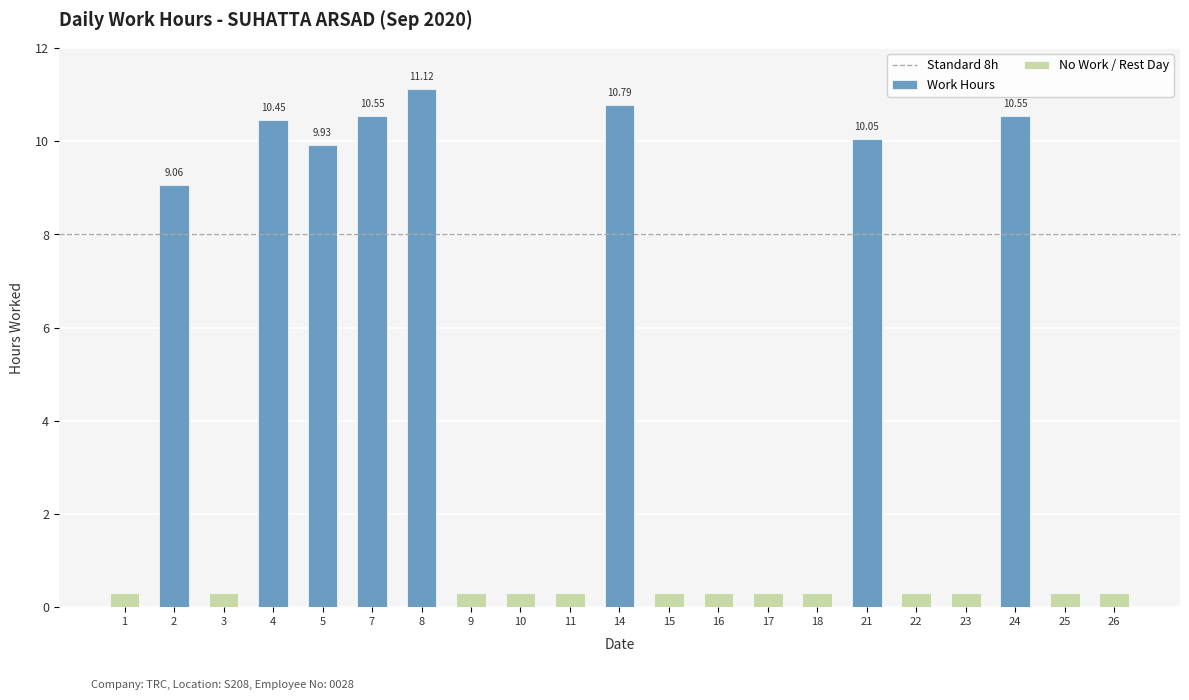

Which label corresponds to the largest value in the chart?

8